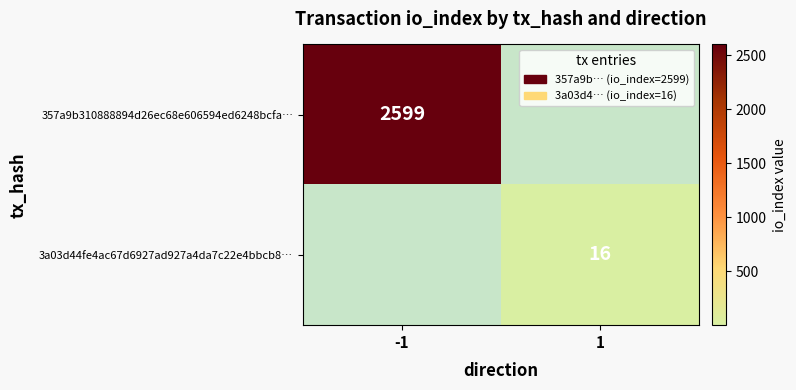

What is the spread (max minus min) of values at -1?

2599